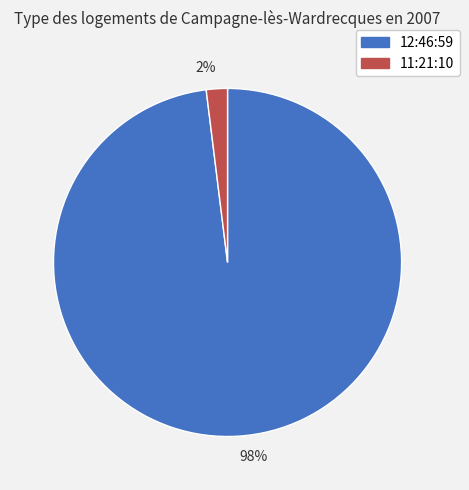

To the nearest percent, what portion does 2% represent?

2%